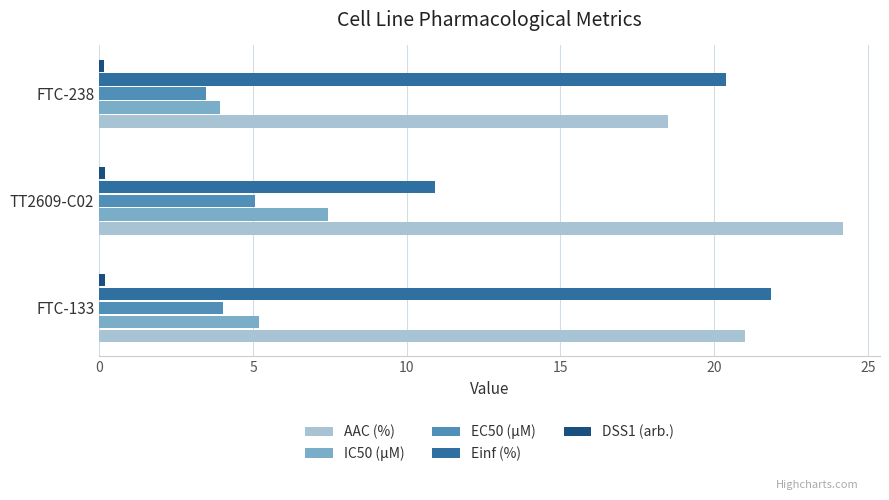

True or false: Einf (%) has a value of 21.8 at FTC-133.

True